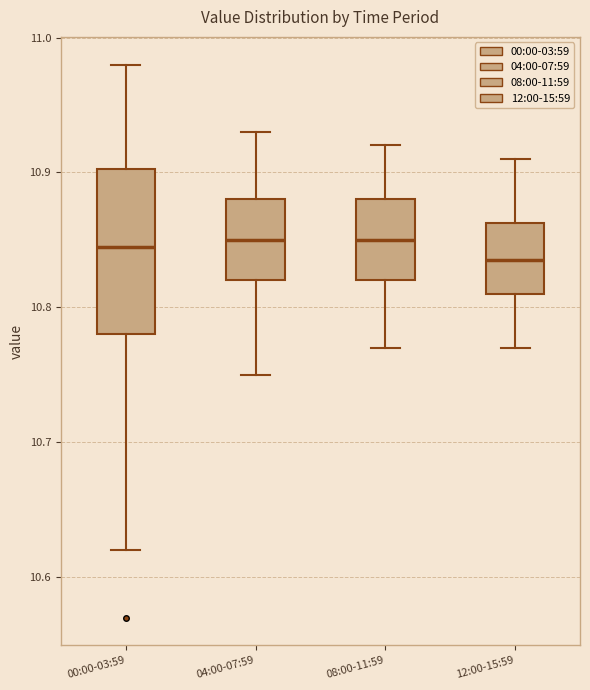

Reading left to right, read every box against the y-axis: the position of its median line, the range the box covers, and the ends of its whiskers. The values are not printed on the chart, so give them approximately, as read against the axis.

00:00-03:59: median 10.85, box 10.78 to 10.90, whiskers 10.62 to 10.98
04:00-07:59: median 10.85, box 10.82 to 10.88, whiskers 10.75 to 10.93
08:00-11:59: median 10.85, box 10.82 to 10.88, whiskers 10.77 to 10.92
12:00-15:59: median 10.84, box 10.81 to 10.86, whiskers 10.77 to 10.91